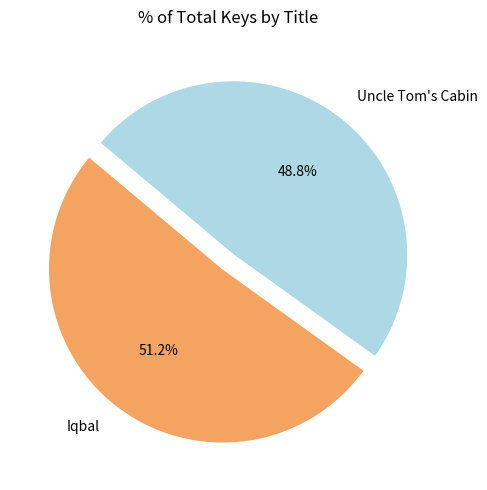

How much of the chart is everything except Iqbal?

48.8%